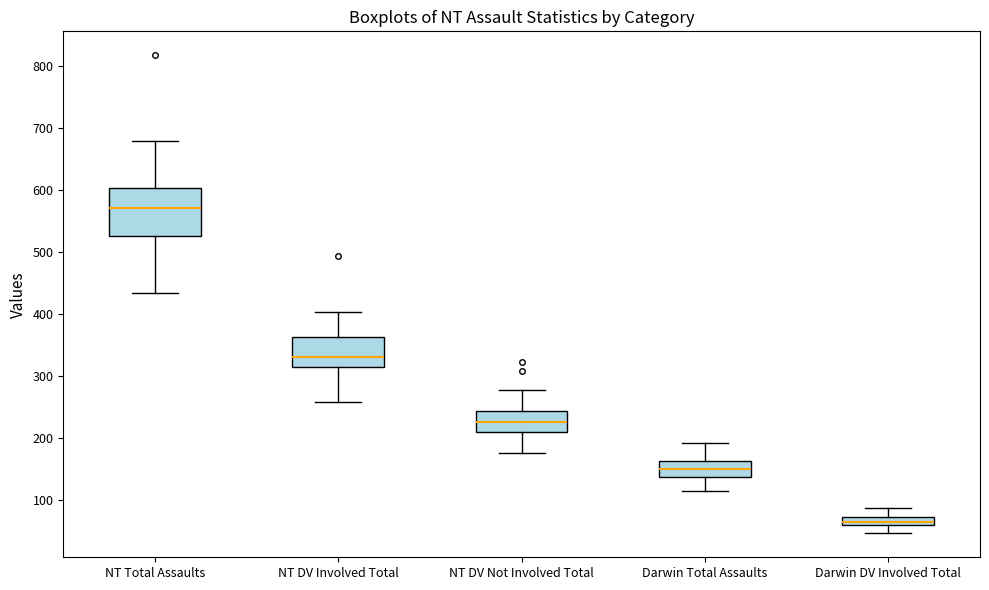

Comparing the boxes themselves (not the whiskers), which one is the tallest?

NT Total Assaults